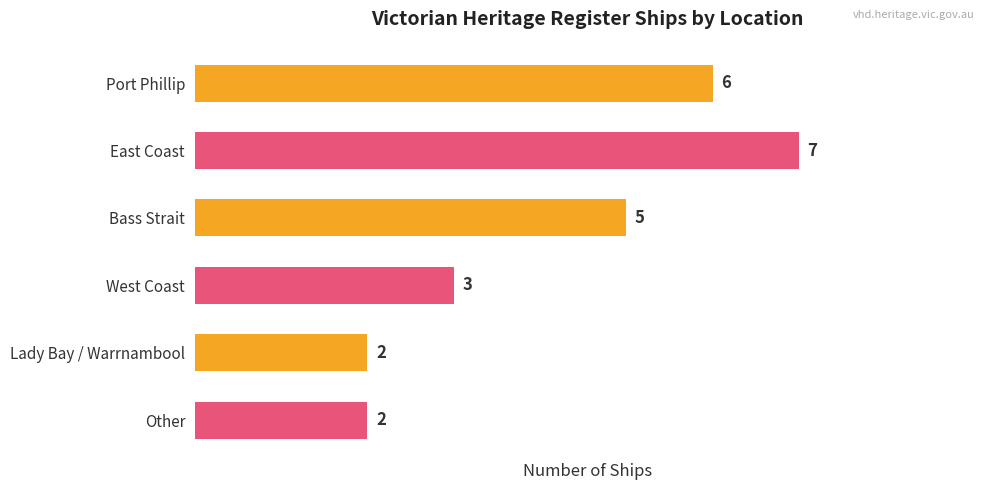

Which label corresponds to the largest value in the chart?

East Coast